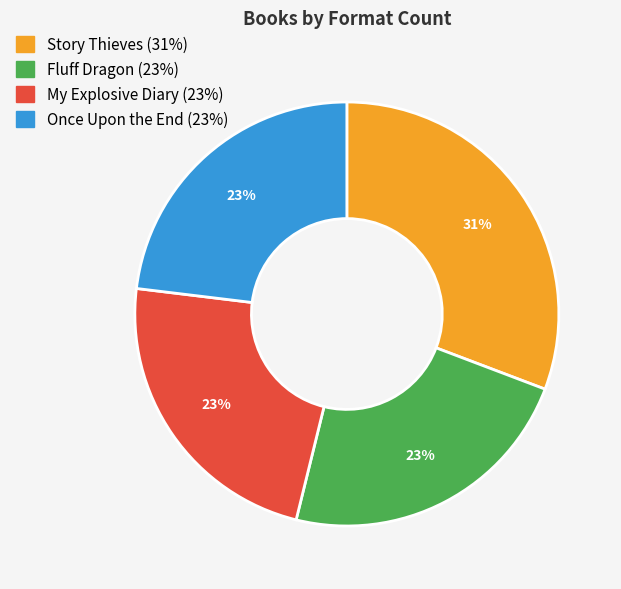

What percentage is the Story Thieves slice, to the nearest percent?

31%